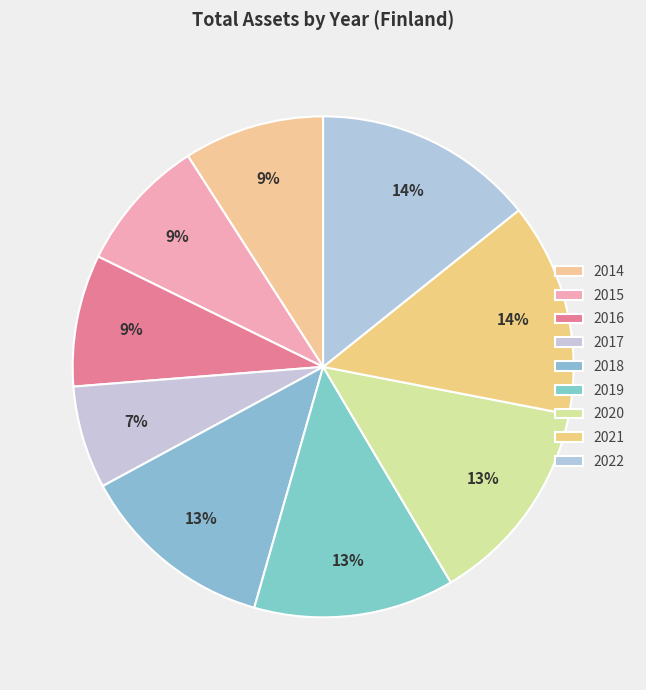

Rank the categories by value from highest to lowest.

2022, 2021, 2020, 2019, 2018, 2014, 2015, 2016, 2017